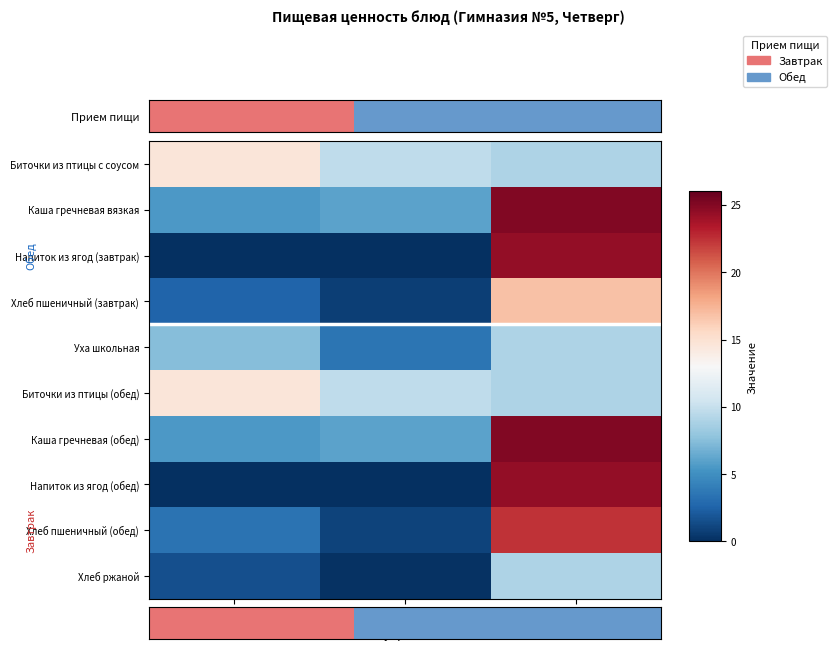

Which category has the highest value in the Хлеб пшеничный (обед) series?

Углеводы